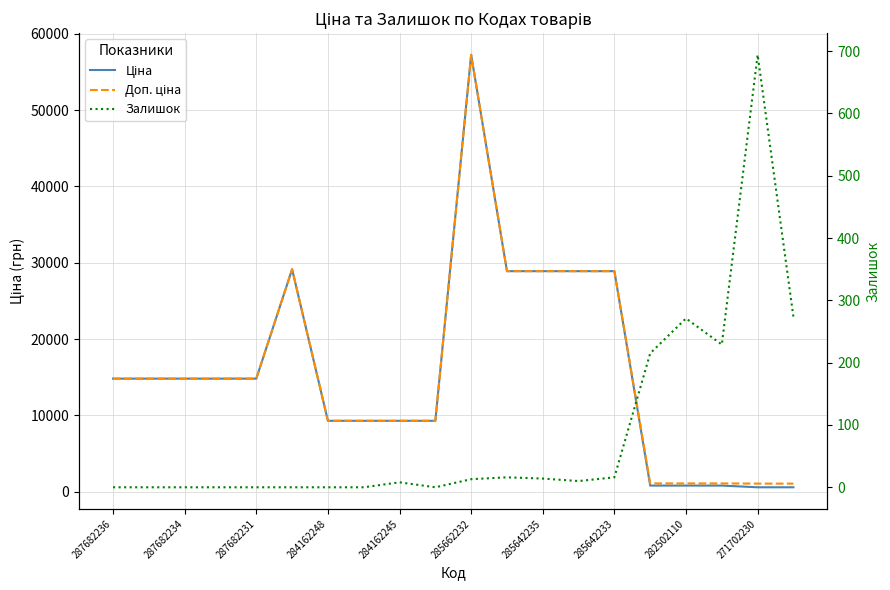

After their last crossing, which series has the higher values: Ціна or Залишок?

Ціна